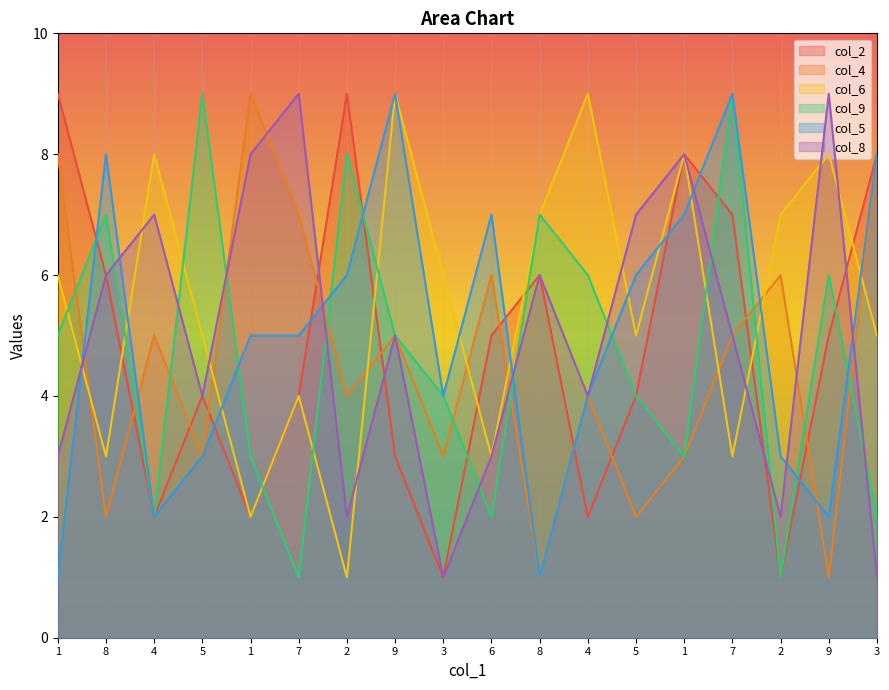

How many distinct data groups are displayed?

6